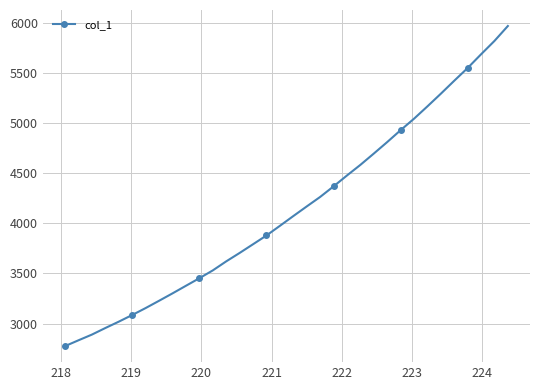

What is the average value?

4143.3